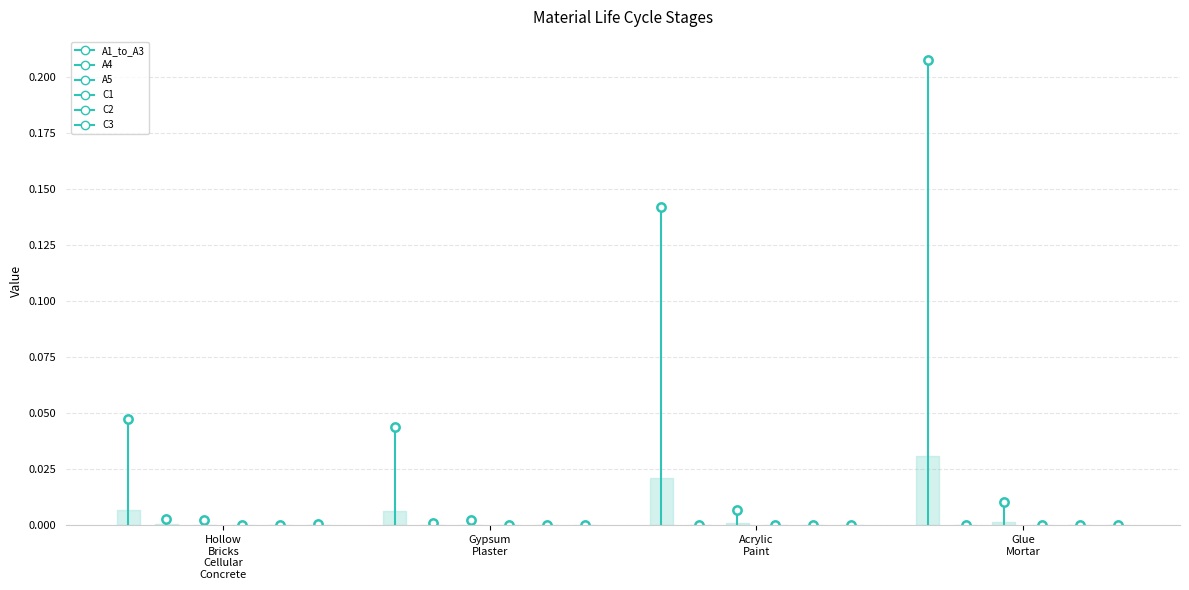

True or false: the data shows -0.0 at Hollow
Bricks
Cellular
Concrete.

False